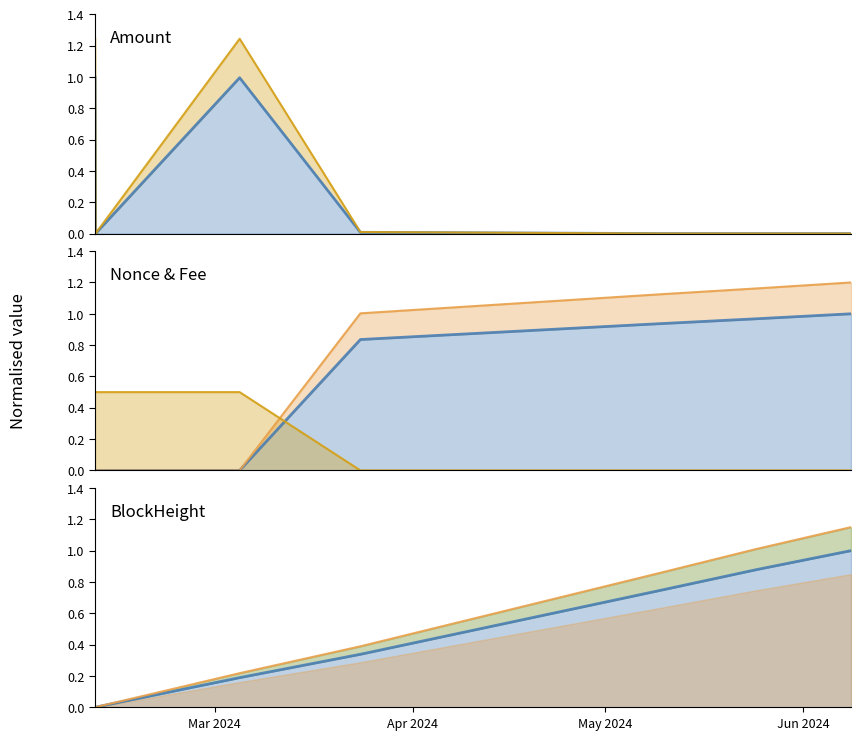

Which series has the largest total across all categories?

Nonce